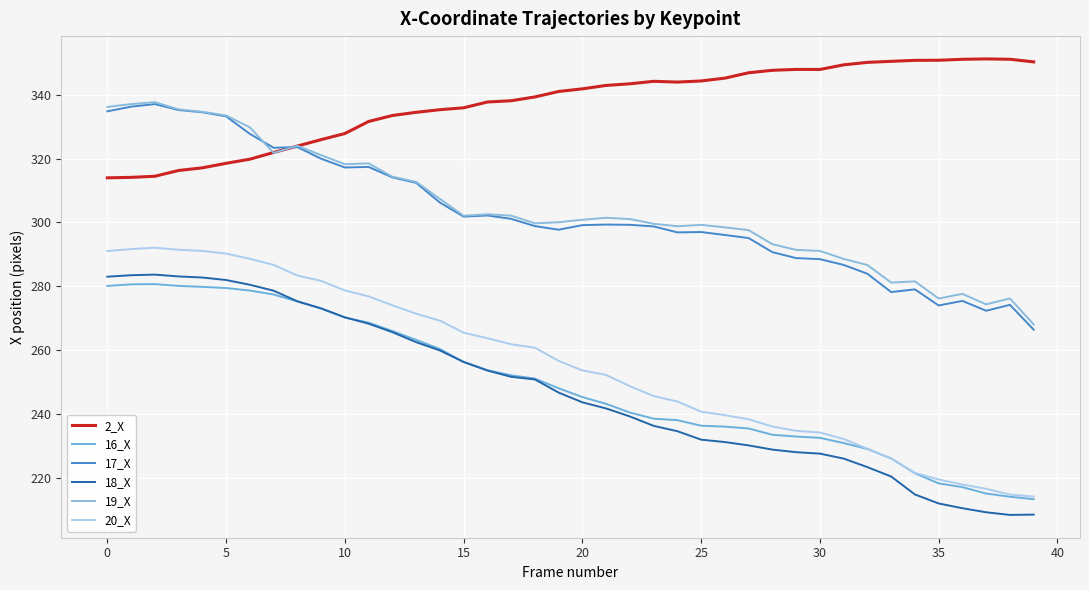

In 19_X, how many points are higher than both neighbors (excluding endpoints)?

9